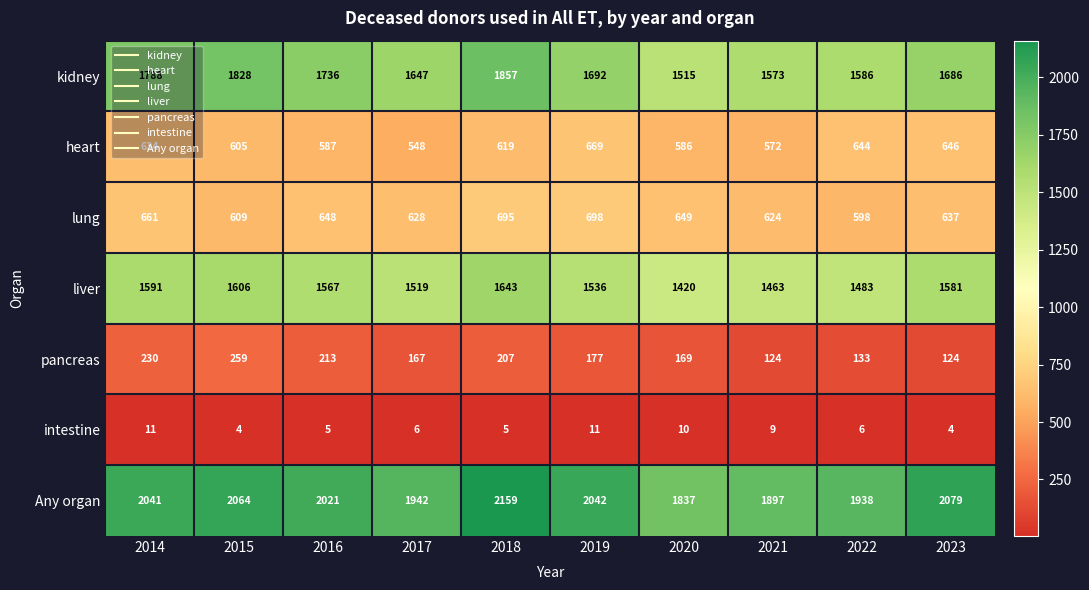

At 2020, list the series in order from largest to smallest.

Any organ, kidney, liver, lung, heart, pancreas, intestine